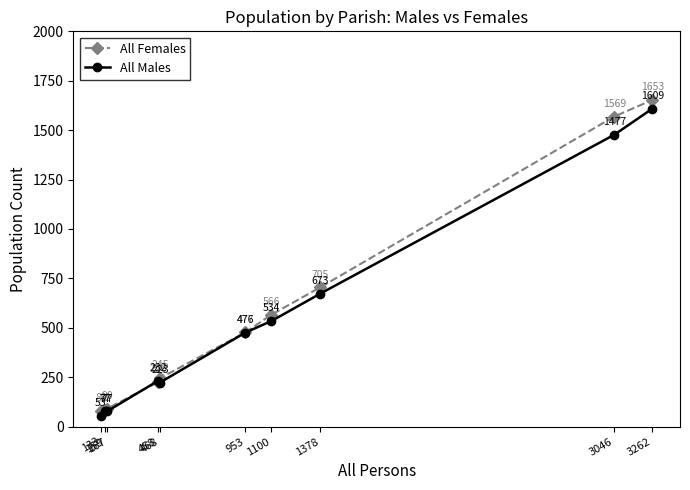

At how many categories does at least one series exceed 878?

2